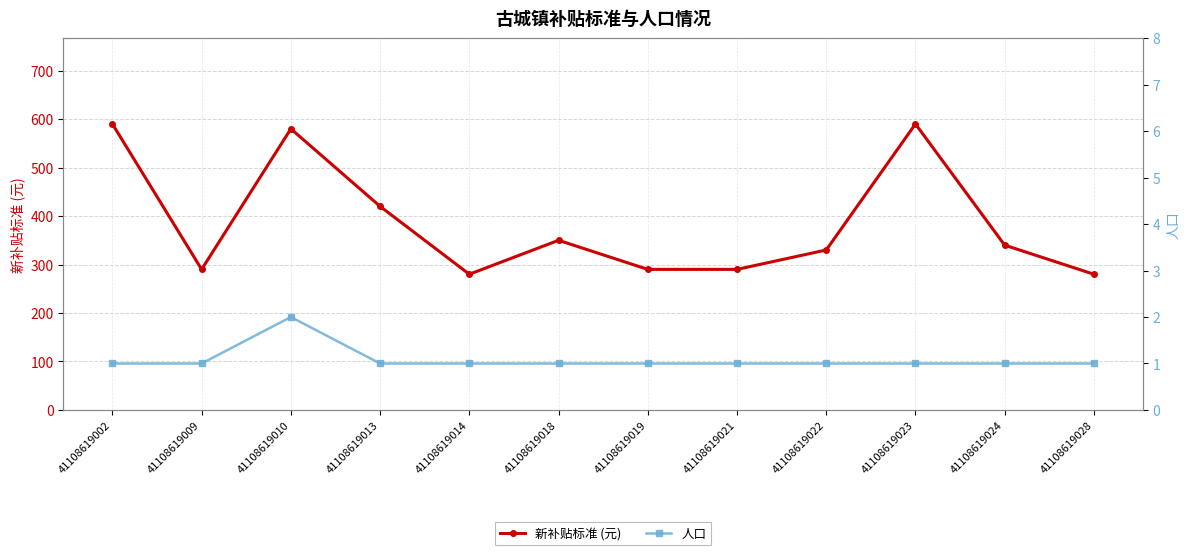

How many lines are shown in the chart?

2